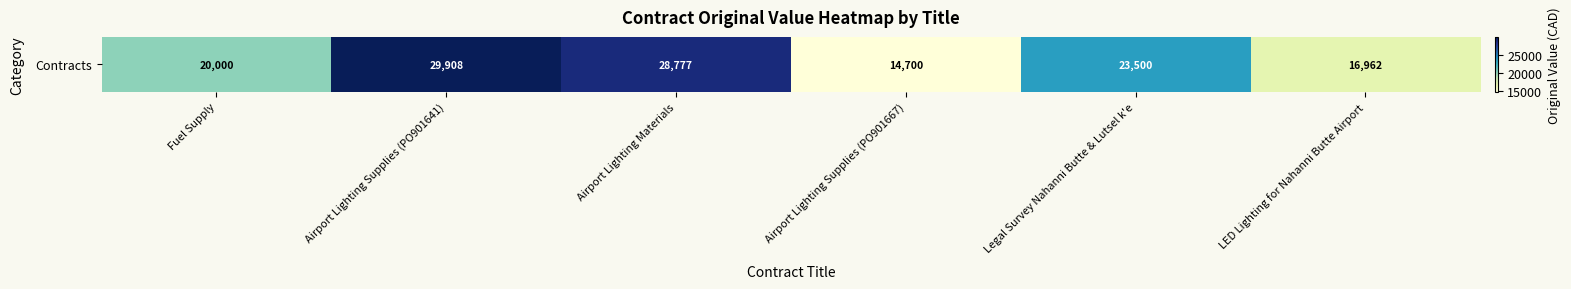

The chart shows a value of 42736.5 at Airport Lighting Materials. True or false?

False